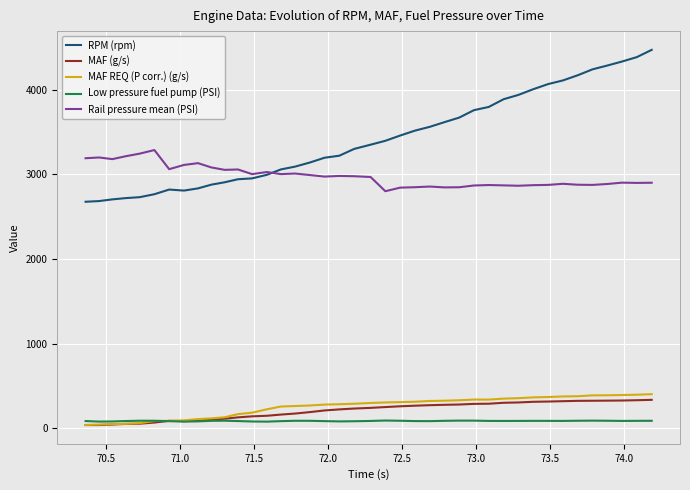

What is the maximum value for MAF (g/s)?

336.4